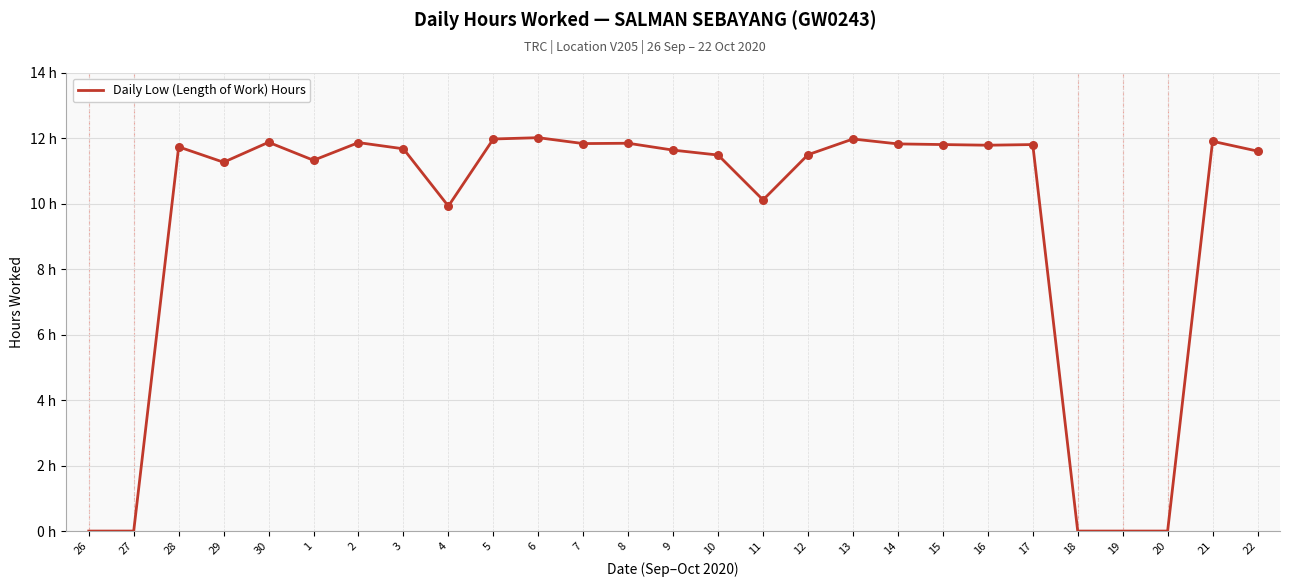

What is the ratio of the value at 12 to the value at 6?

1.0